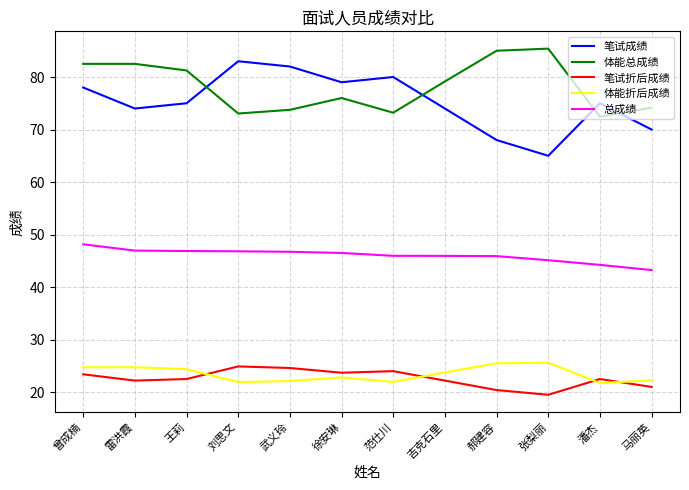

True or false: 体能总成绩 and 笔试折后成绩 cross at least once.

False